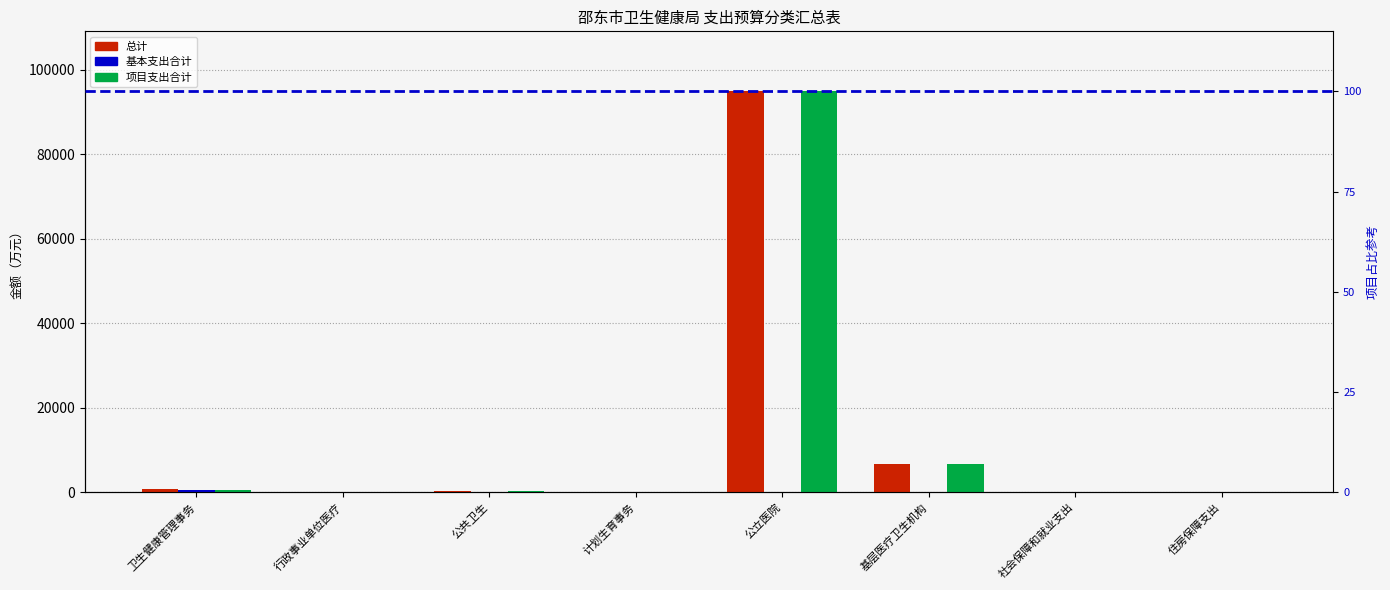

What are all the series names shown in the legend?

总计, 基本支出合计, 项目支出合计